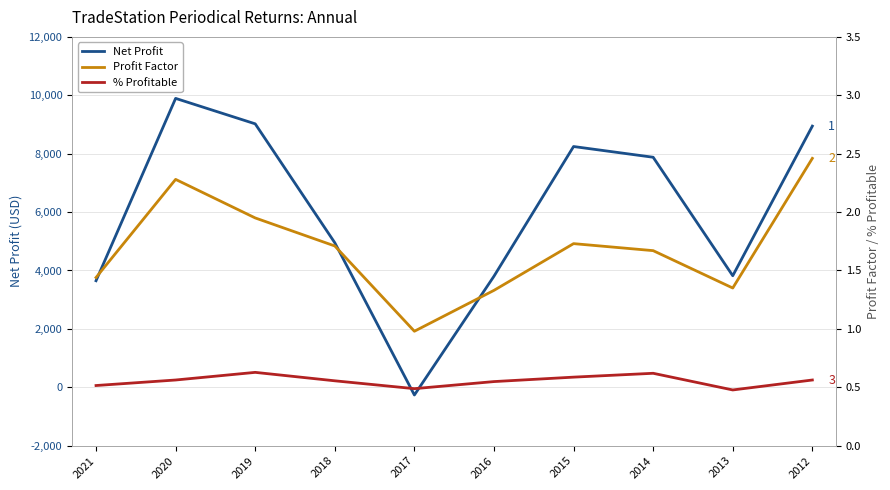

What is the sum of the Profit Factor values at 2020 and 2016?

3.6